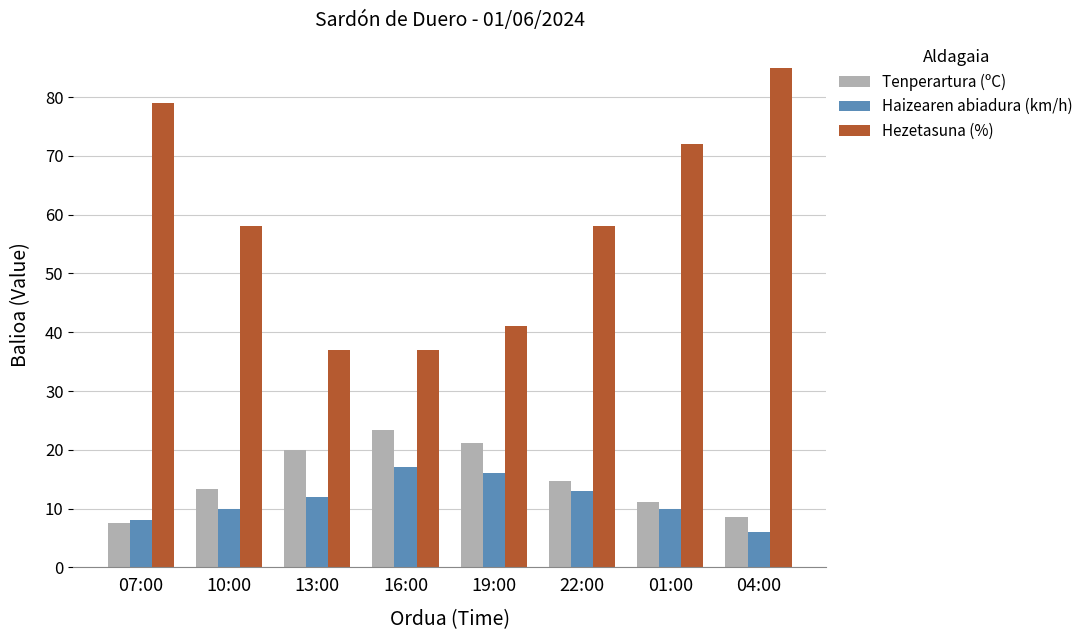

Which series has the largest total across all categories?

Hezetasuna (%)